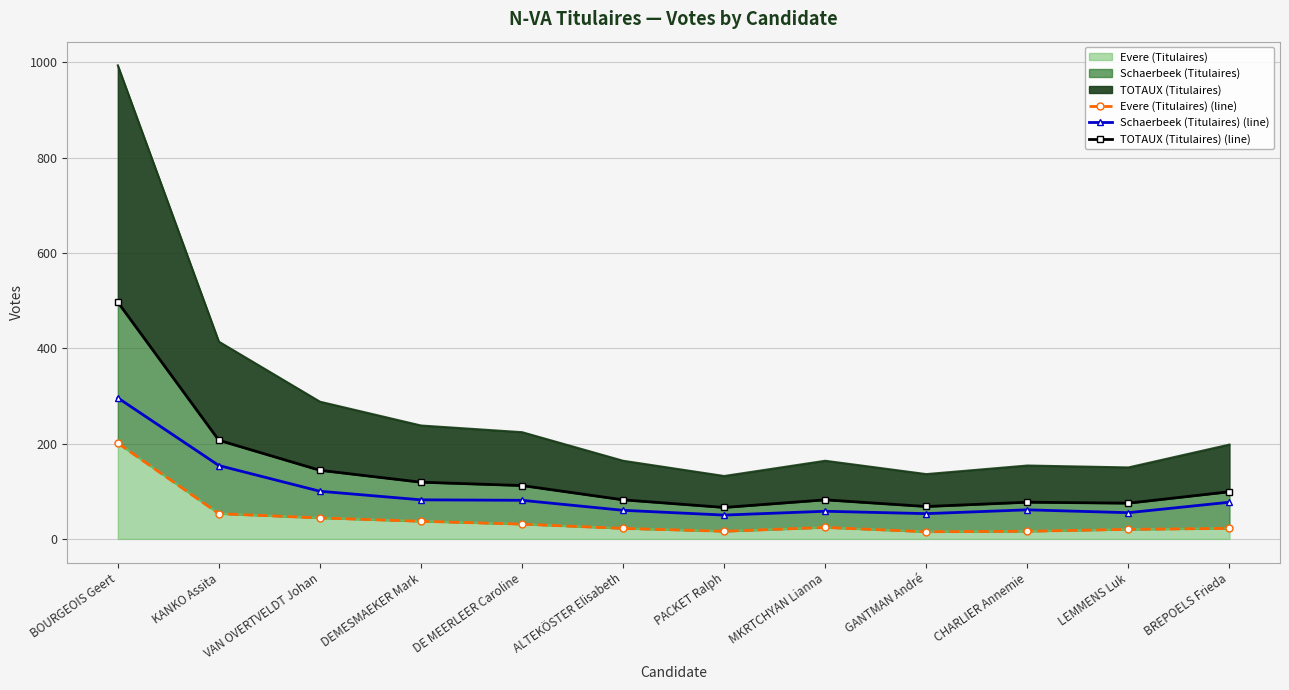

True or false: TOTAUX (Titulaires) (line) has more than 2 points higher than both neighbors.

False